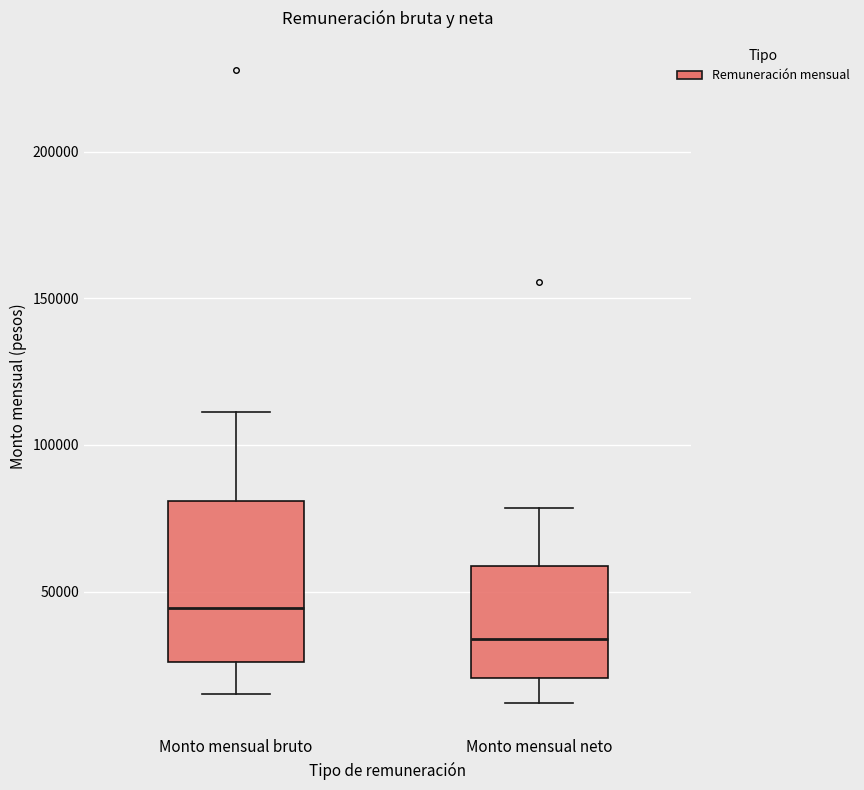

Where is the lower edge of the box for Monto mensual neto on the y-axis? The values are not printed on the chart, so give them approximately, as read against the axis.

20000